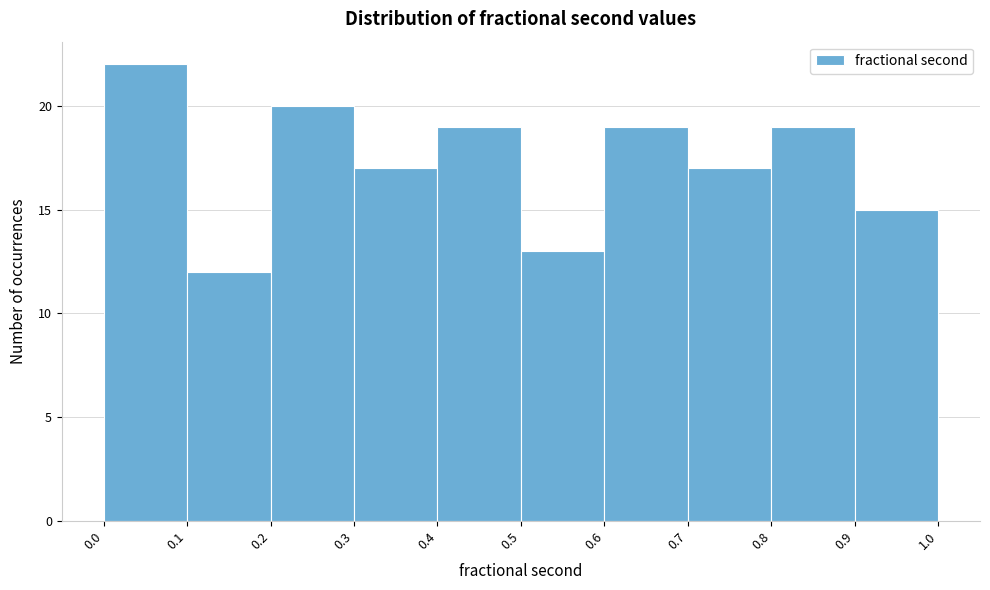

Over which range of the x-axis is the bar tallest?

0.0 to 0.1